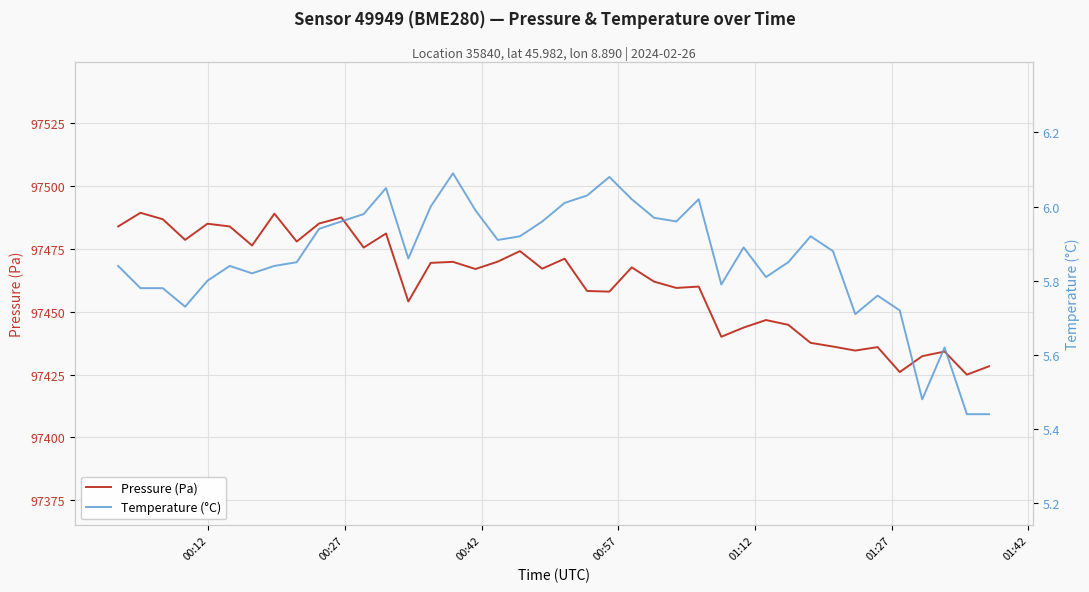

What is the highest value of the Pressure (Pa) series?

97489.4